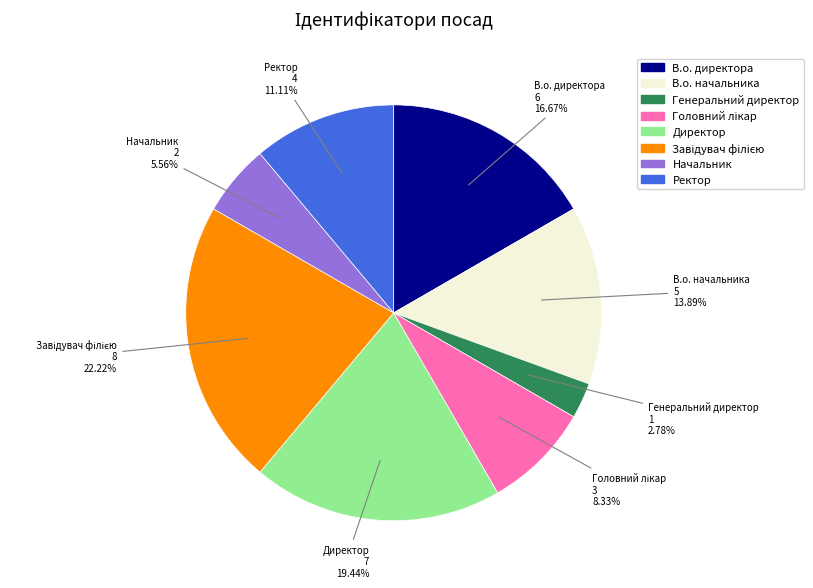

Which slice is the smallest?

Генеральний директор